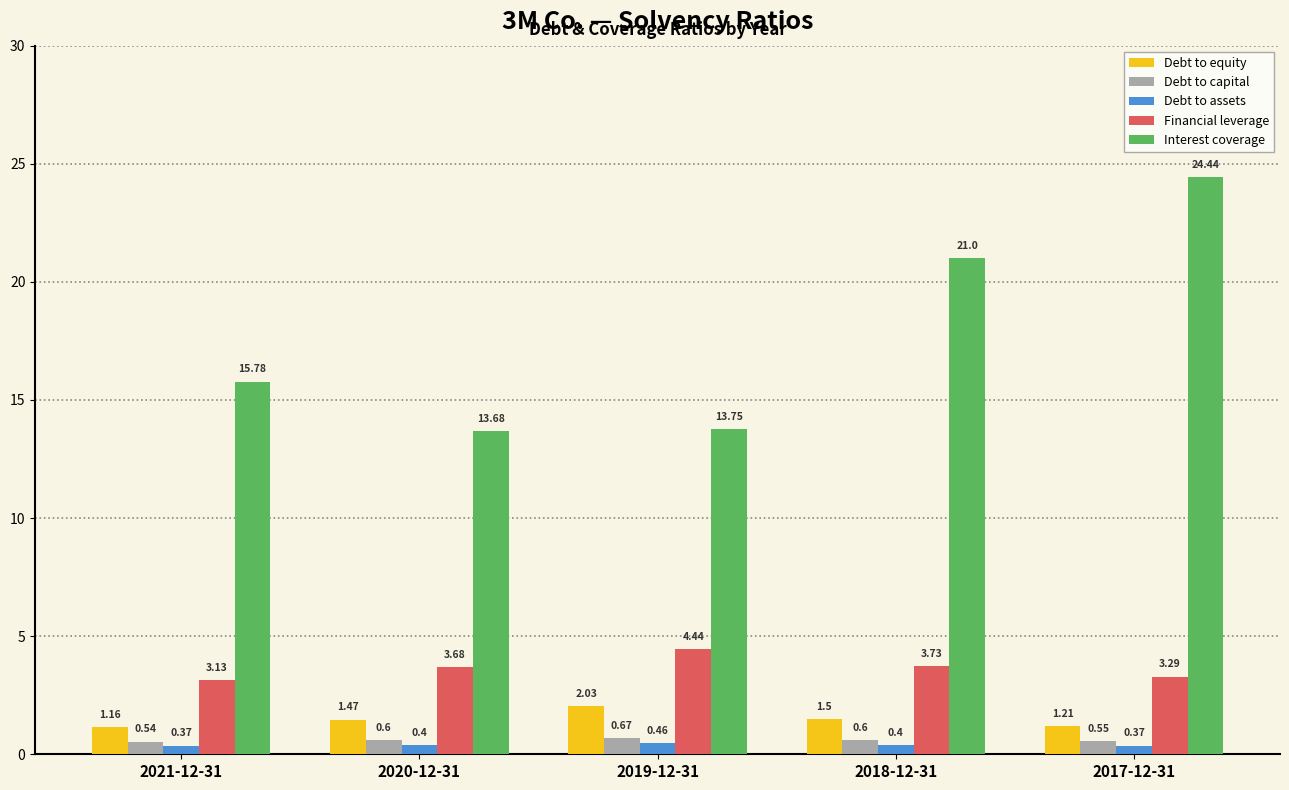

At how many categories does at least one series exceed 10?

5